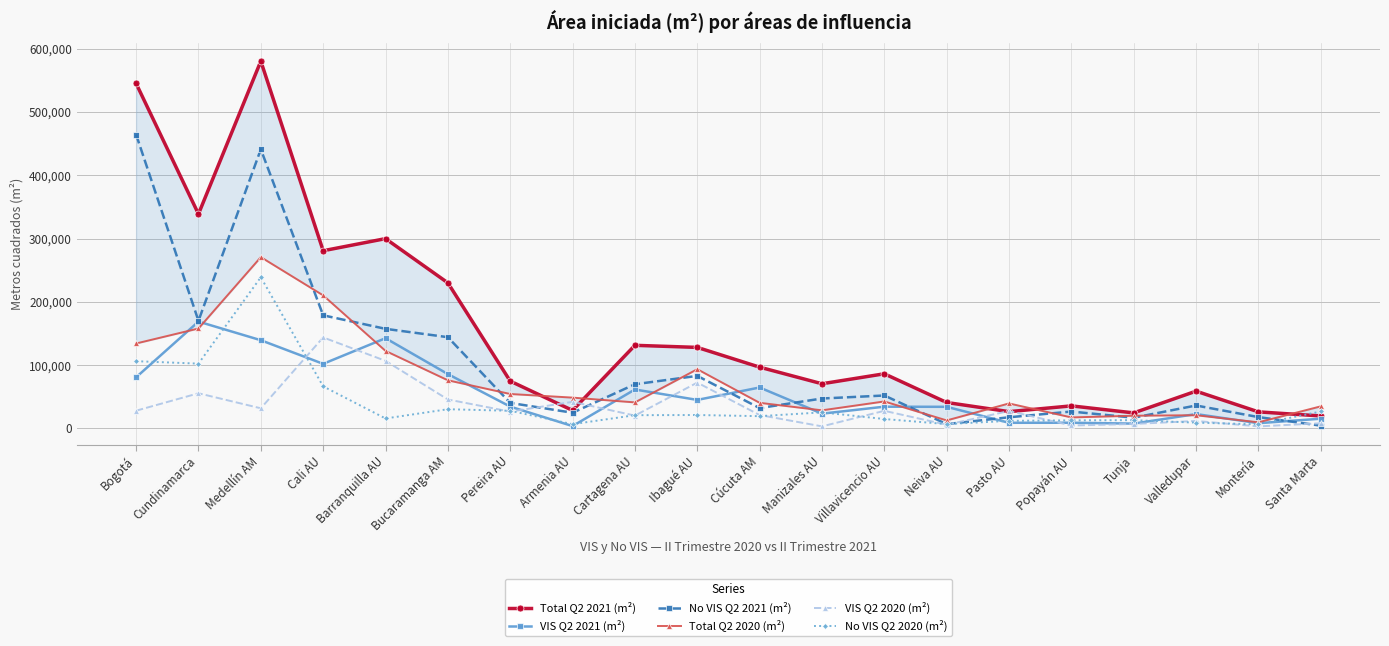

Does the chart have visible grid lines?

Yes